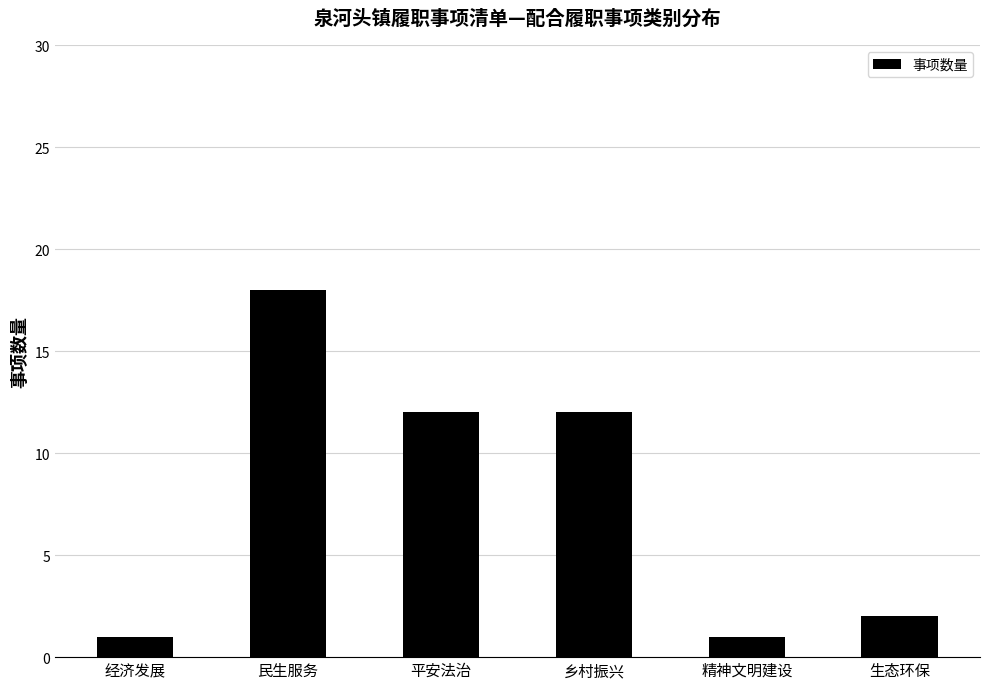

What is the label of the 1st bar from the right?

生态环保